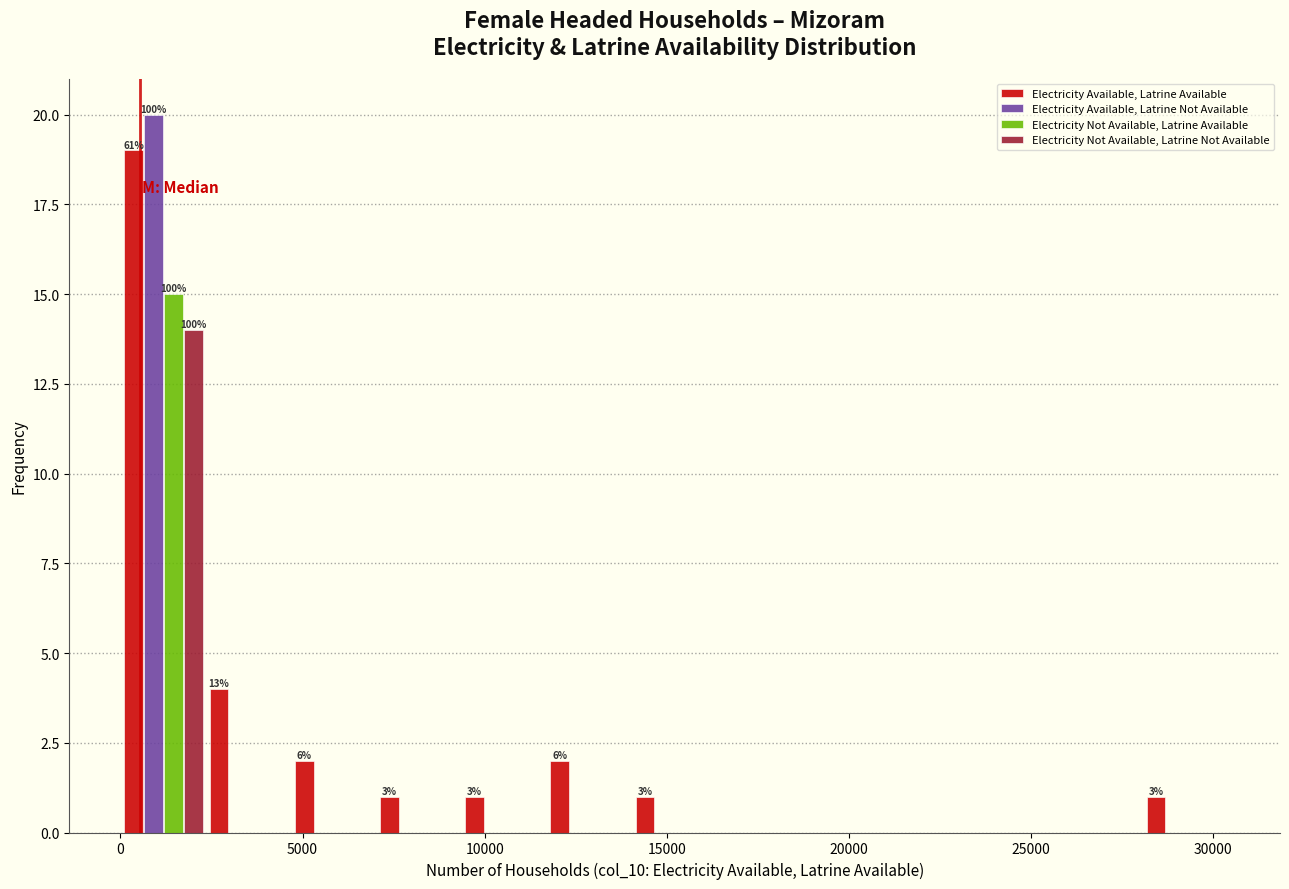

In the Electricity Not Available, Latrine Available series, which range on the x-axis has the tallest bar?

0 to 2500